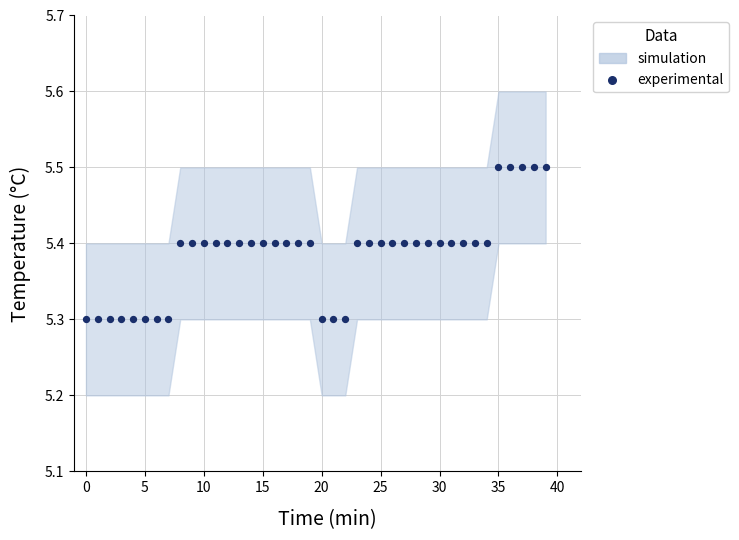

Count the number of points in this scatter plot.

40